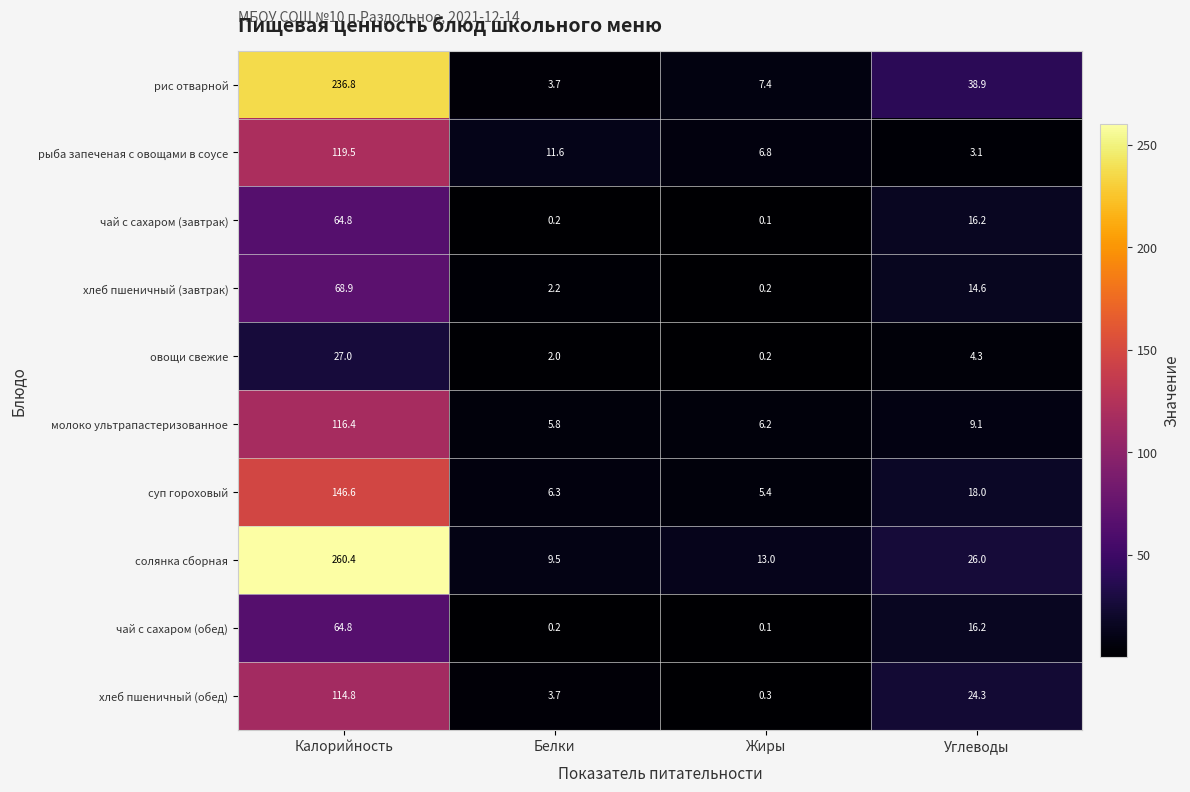

What is the difference between the чай с сахаром (обед) values at Калорийность and Углеводы?

48.6